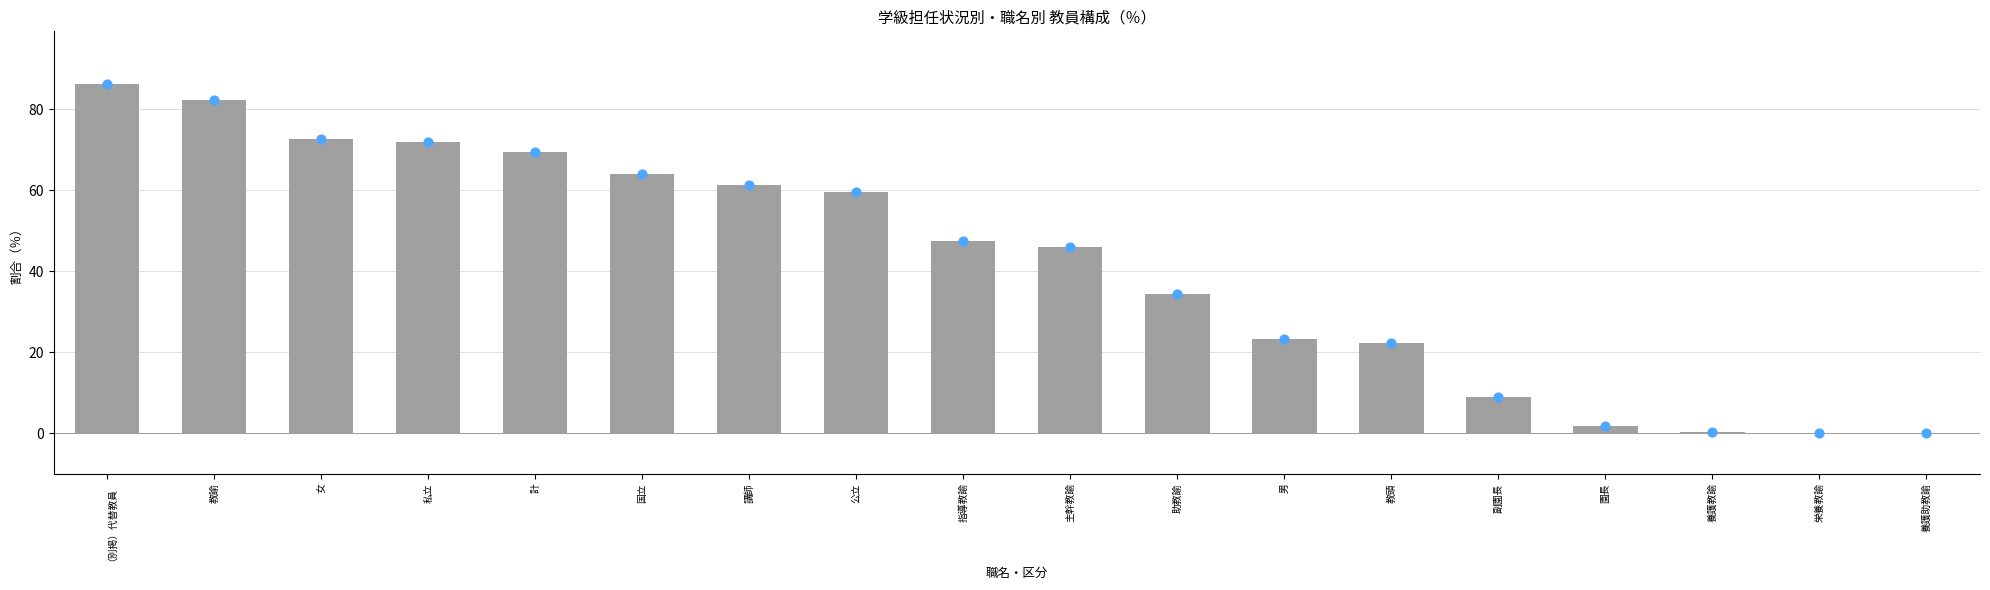

Between 公立 and 養護助教諭, which is larger?

公立